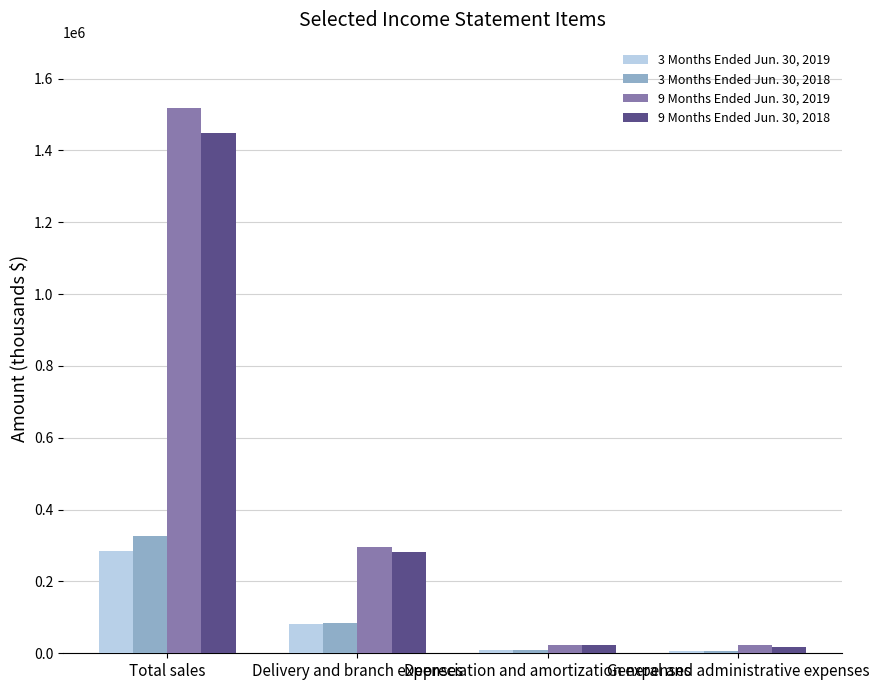

What is the sum of the 9 Months Ended Jun. 30, 2019 values at Depreciation and amortization expenses and Total sales?

1541813